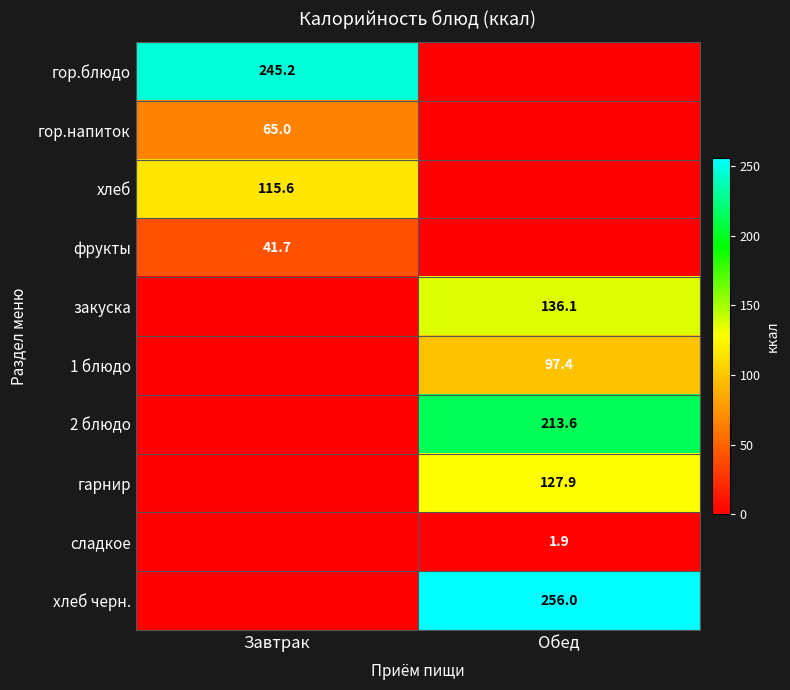

Is it true that сладкое equals 1.0 at Обед?

False